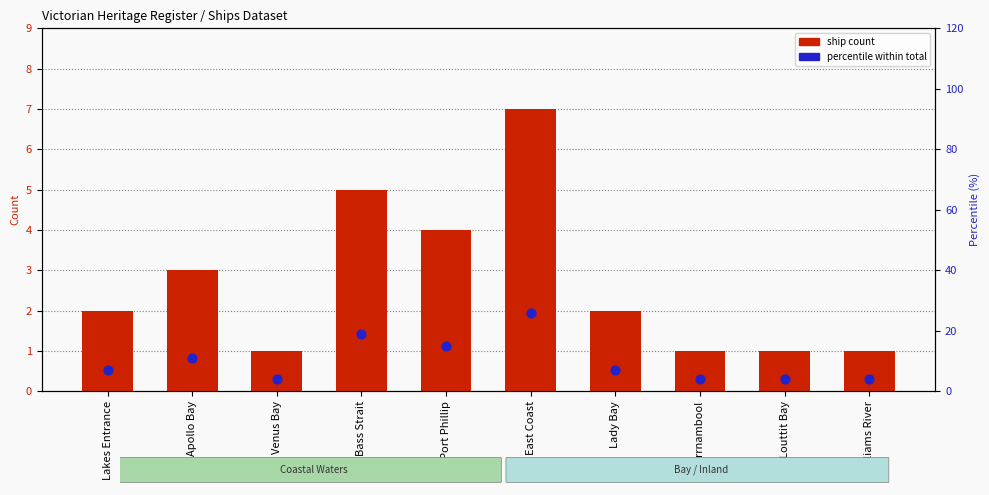

At how many categories does at least one series exceed 9?

4